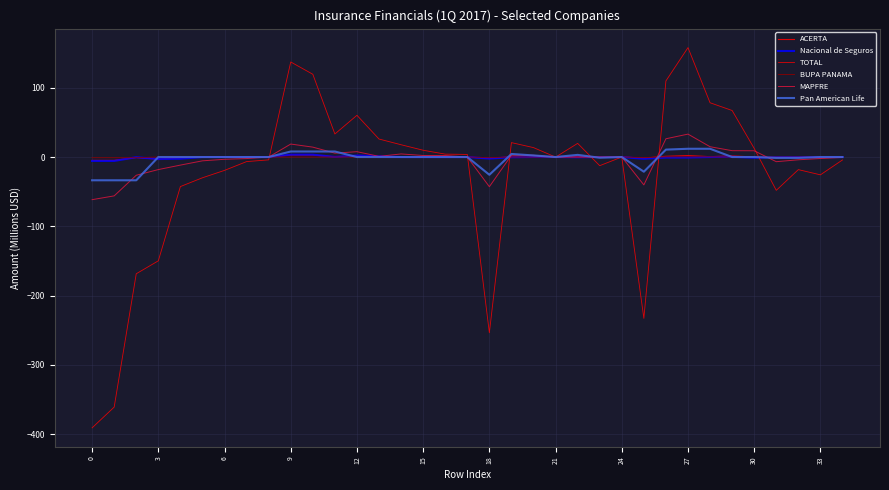

How many lines are shown in the chart?

6